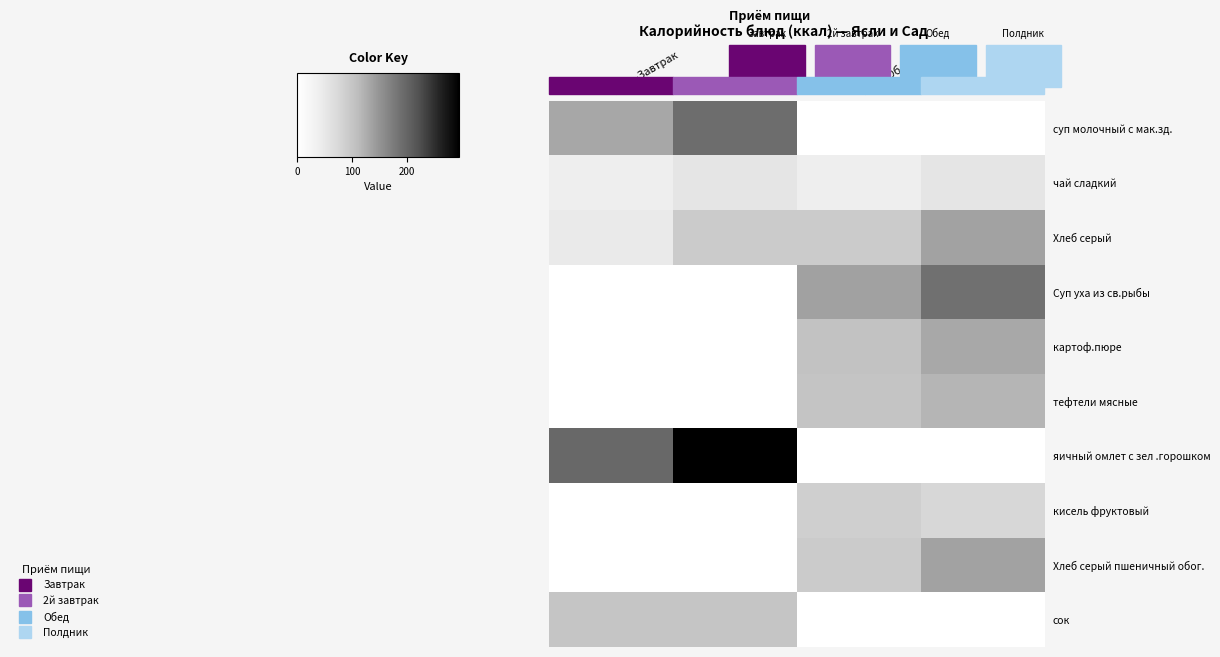

How many series are shown in this chart?

10